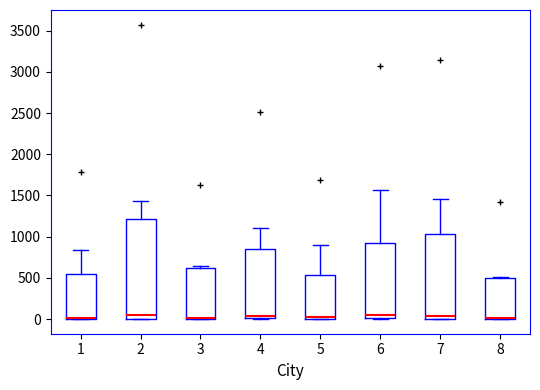

Which box is the tallest, from its lower edge to its upper edge?

2